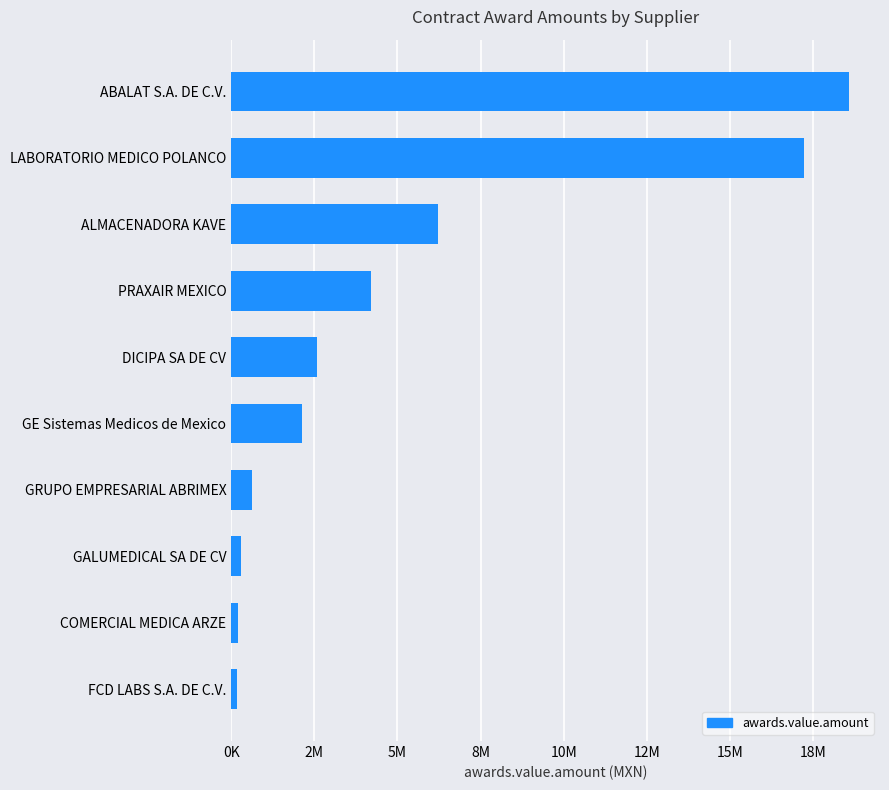

Are the bars horizontal?

Yes